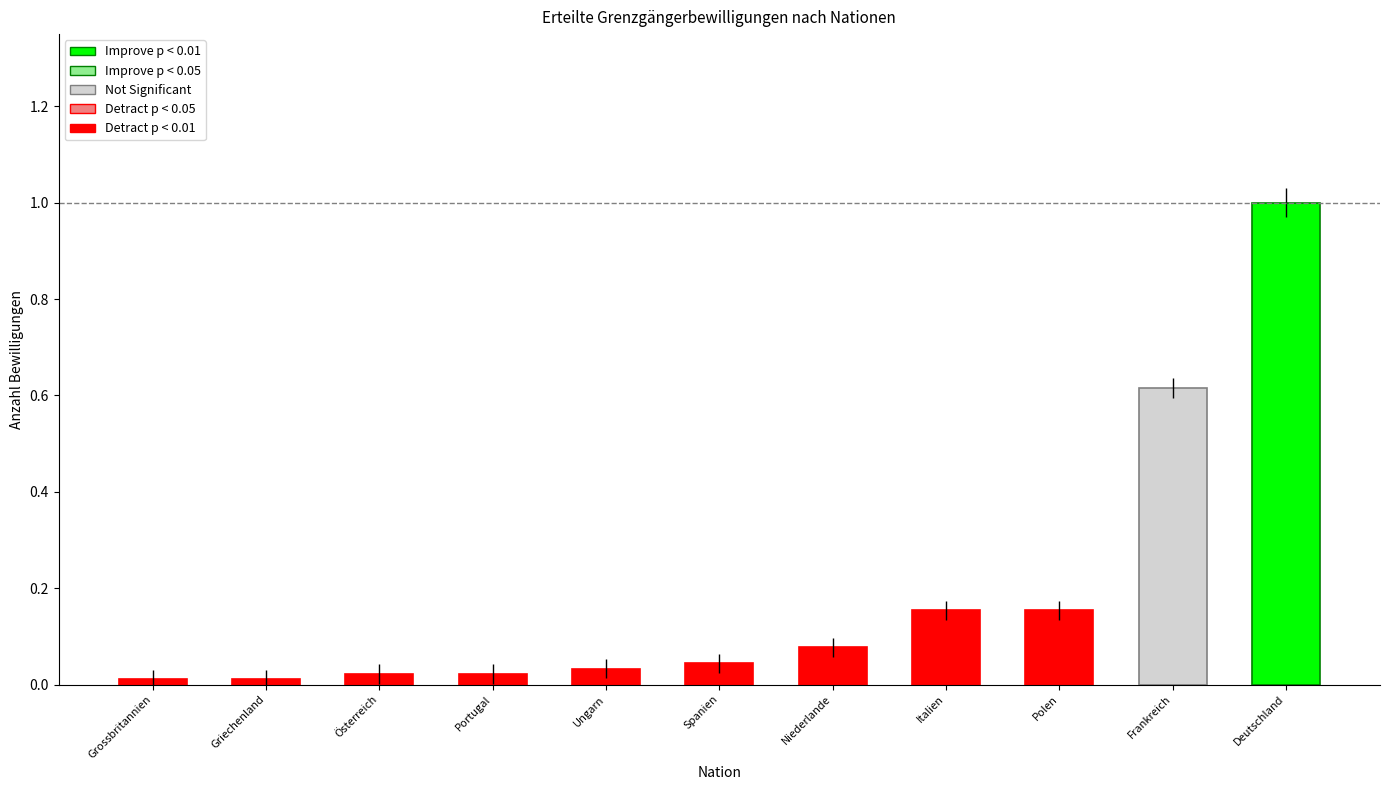

What position from the left is Spanien?

6